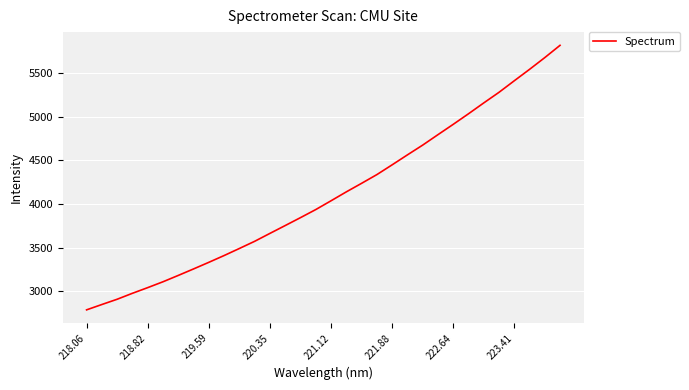

What is the maximum value shown in the chart?

5815.7